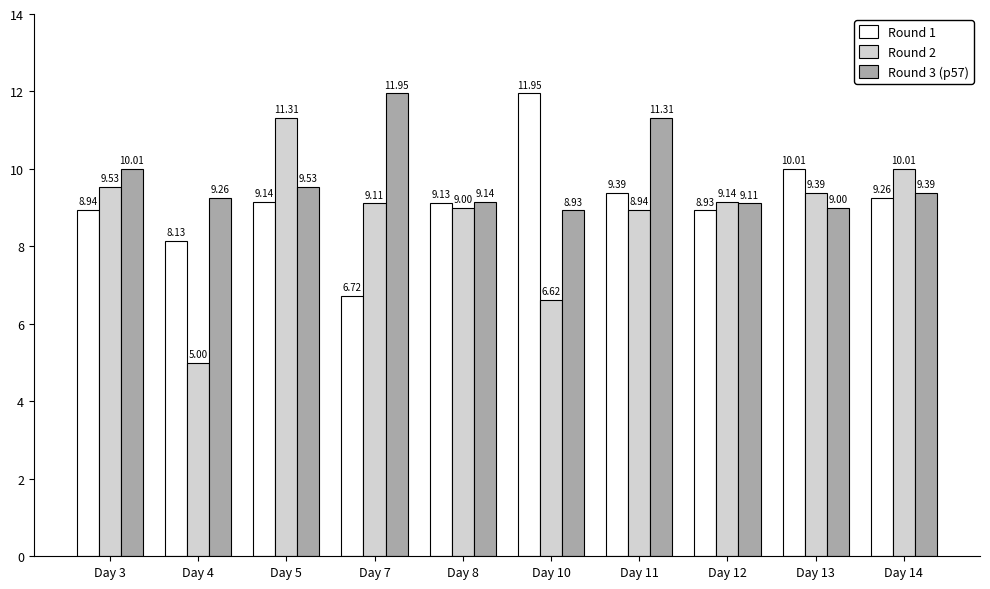

Is it true that Round 3 (p57) equals 4.8 at Day 3?

False